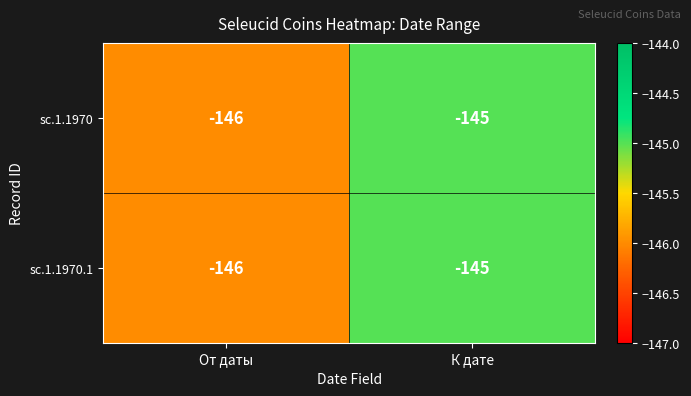

What is the sum of all sc.1.1970 values?

-291